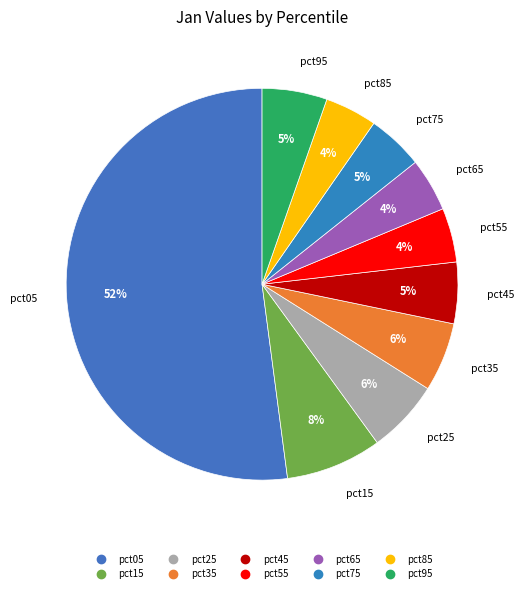

Which slice is the largest?

pct05